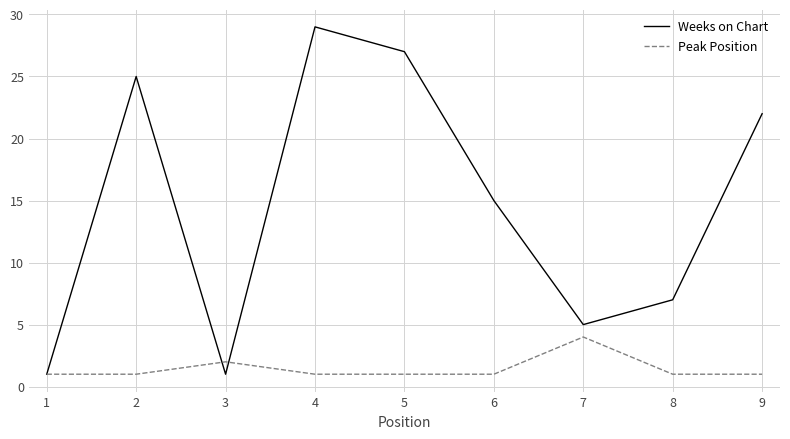

Is it true that Weeks on Chart equals 27 at 5?

True